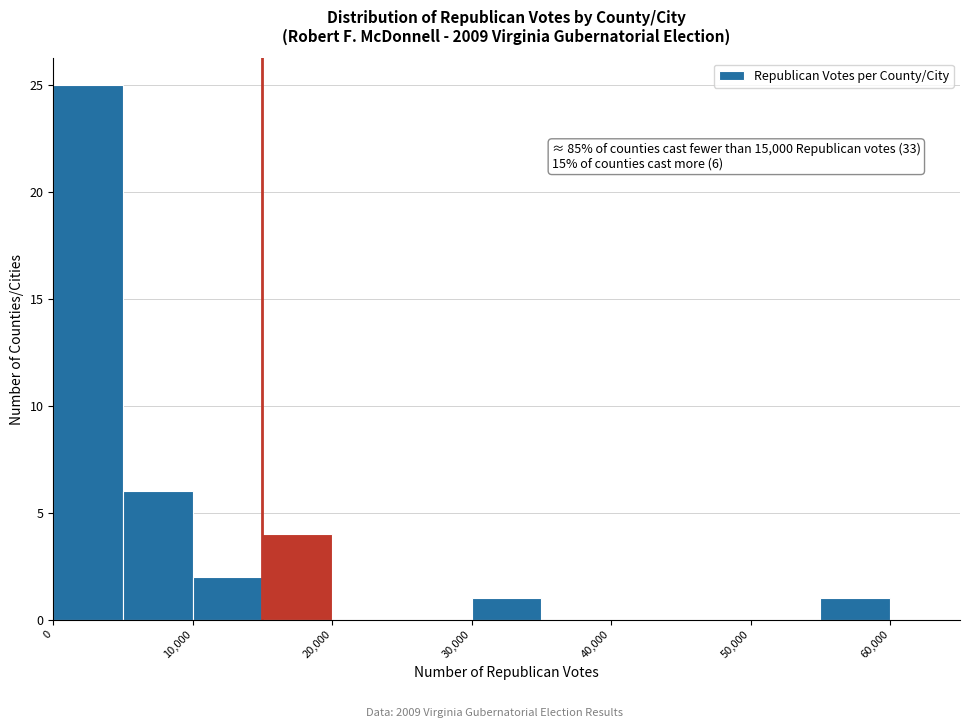

Over which range of the x-axis is the bar tallest?

0 to 5000